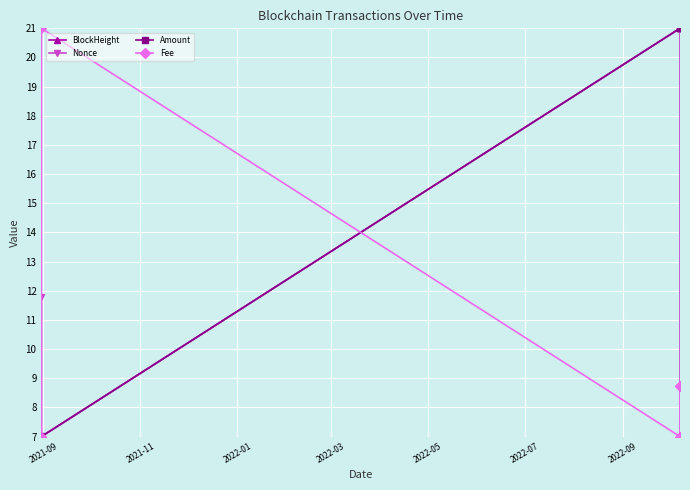

What is the value of the Amount point at the 2nd from the left?

7.0